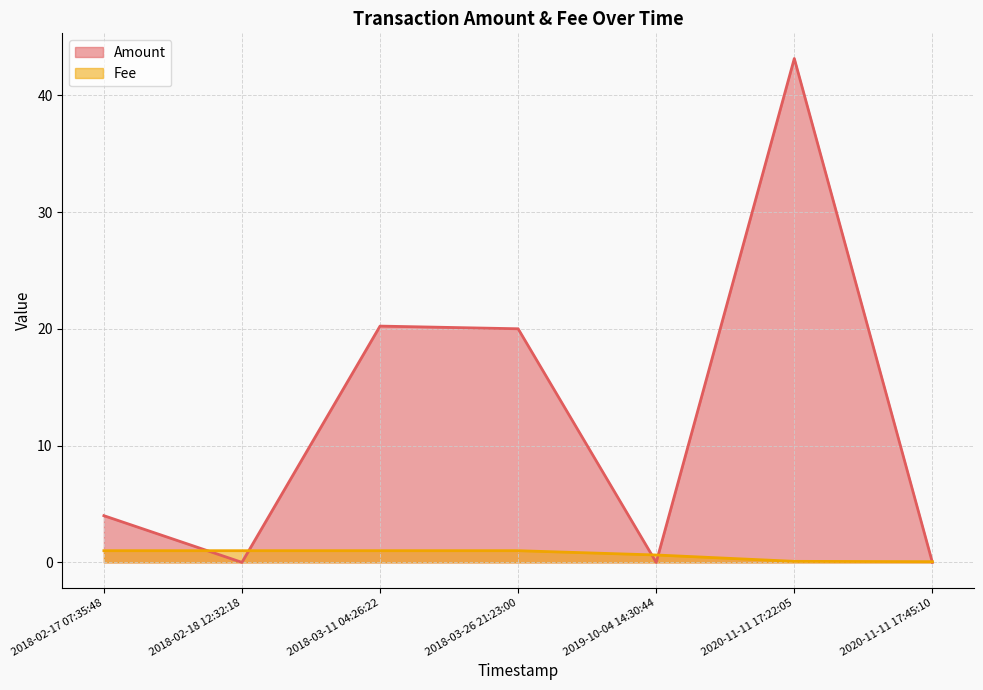

Which series changed the most between 2020-11-11 17:45:10 and 2018-02-18 12:32:18?

Fee